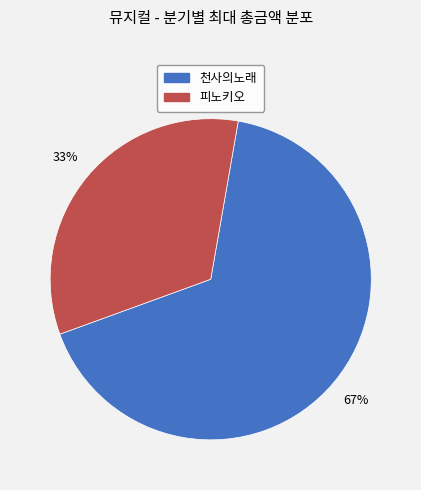

Which slice is the smallest?

피노키오